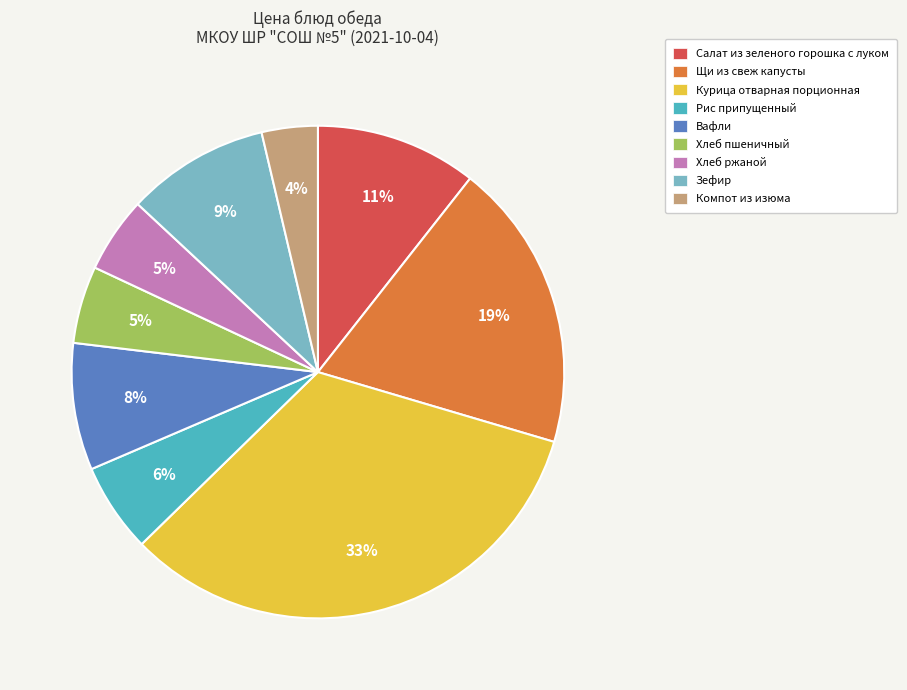

Between Хлеб пшеничный and Щи из свеж капусты, which is larger?

Щи из свеж капусты